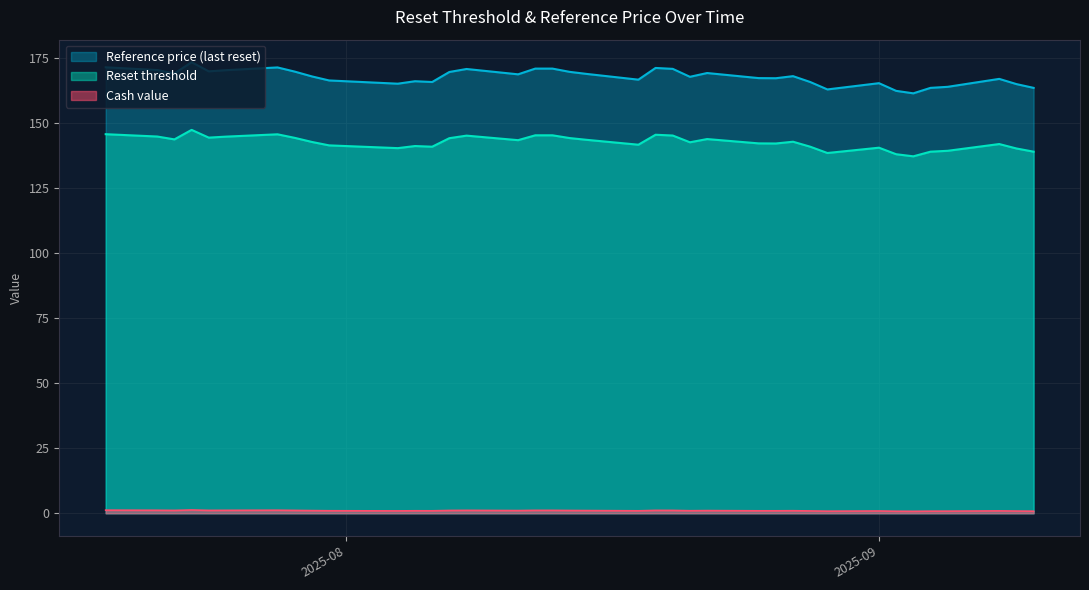

What is the greatest value displayed?

173.2